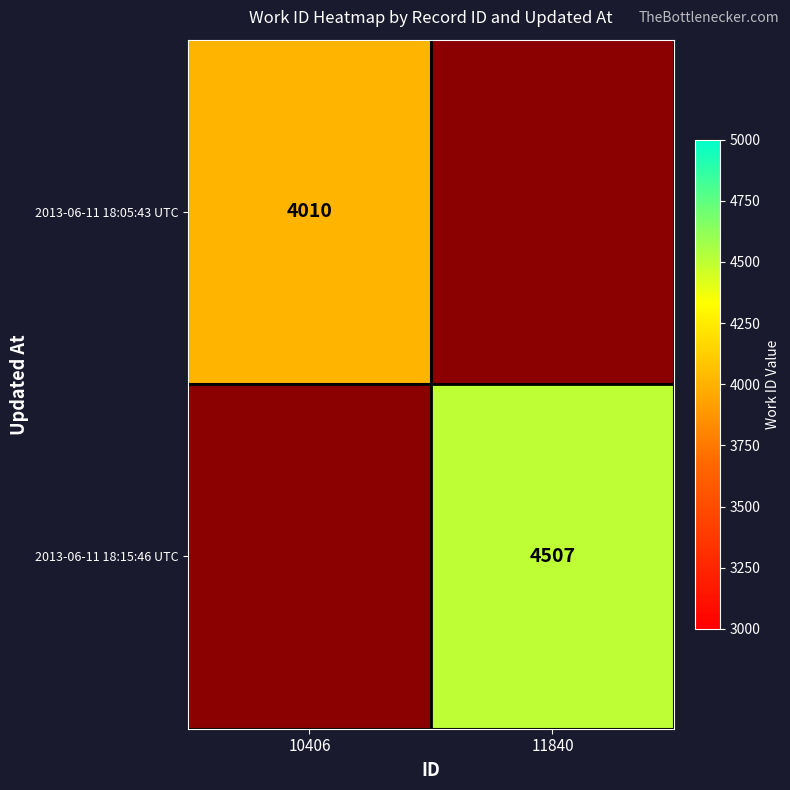

True or false: 2013-06-11 18:05:43 UTC has a value of 5743 at 10406.

False